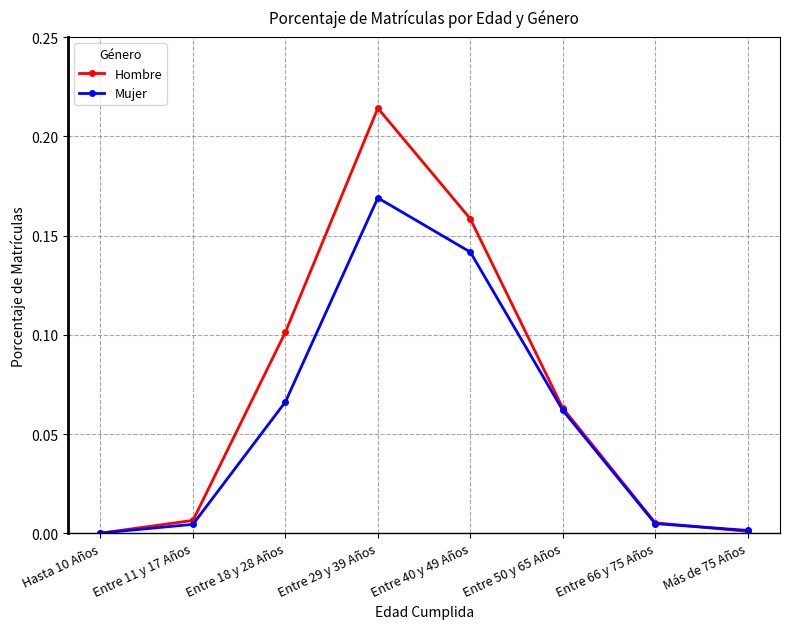

Is the value of Mujer at Hasta 10 Años greater than the value of Hombre at Entre 11 y 17 Años?

No